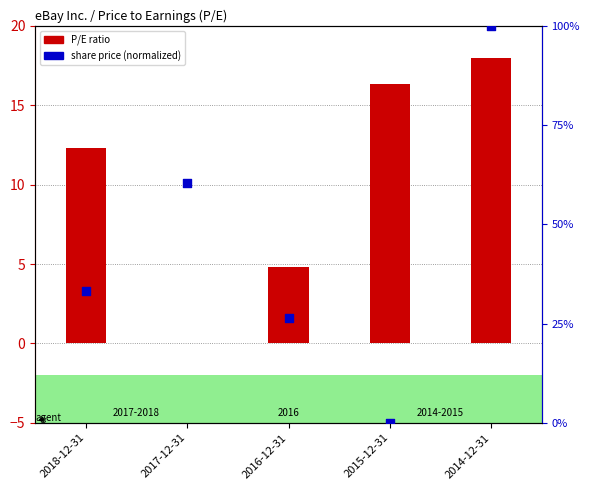

Which series has the widest spread of Y values?

share price (normalized)